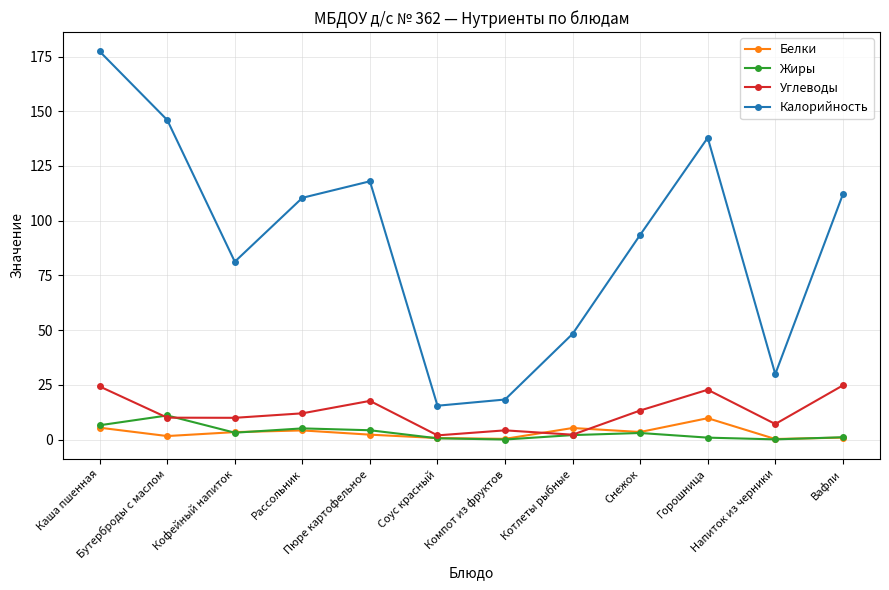

At which label does Калорийность first exceed 110?

Каша пшенная